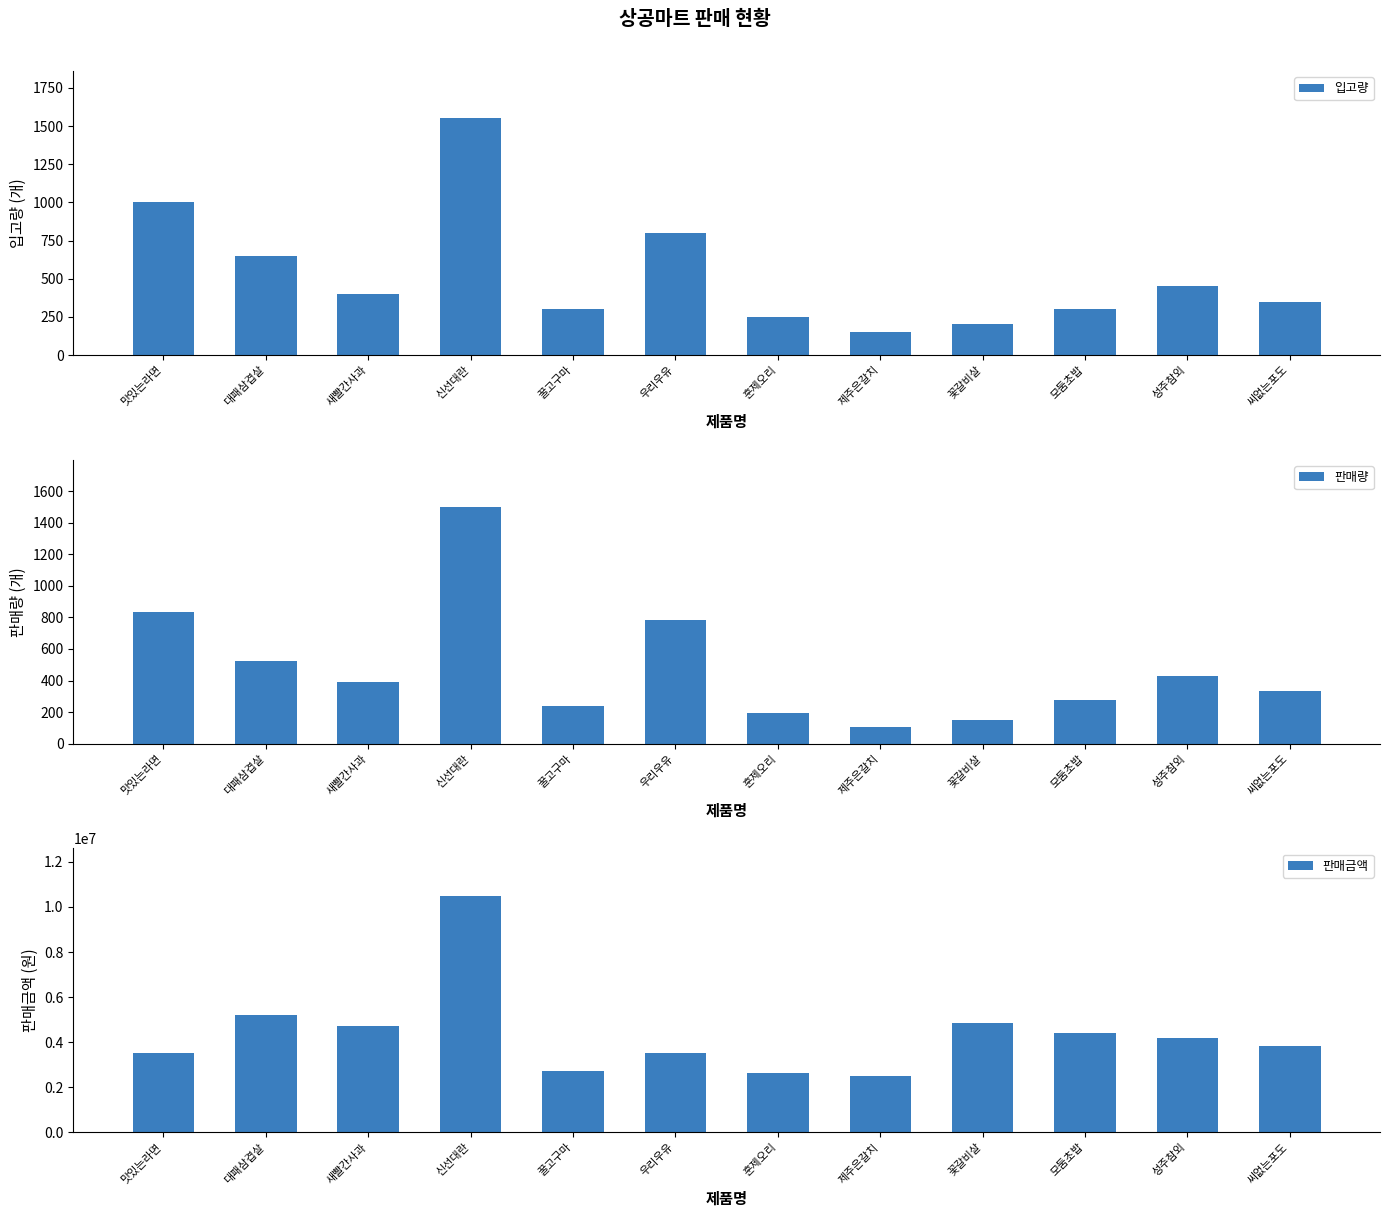

Reading left to right, list all the values displayed in this chart.

입고량: 맛있는라면=1000	대패삼겹살=650	새빨간사과=400	신선대란=1550	꿀고구마=300	우리우유=800	훈제오리=250	제주은갈치=150	꽃갈비살=200	모둠초밥=300	성주참외=450	씨없는포도=350
판매량: 맛있는라면=836	대패삼겹살=524	새빨간사과=392	신선대란=1499	꿀고구마=236	우리우유=786	훈제오리=192	제주은갈치=106	꽃갈비살=149	모둠초밥=276	성주참외=429	씨없는포도=331
판매금액: 맛있는라면=3511200	대패삼겹살=5187600	새빨간사과=4704000	신선대란=10493000	꿀고구마=2714000	우리우유=3521280	훈제오리=2611200	제주은갈치=2491000	꽃갈비살=4857400	모둠초밥=4388400	성주참외=4204200	씨없는포도=3839600